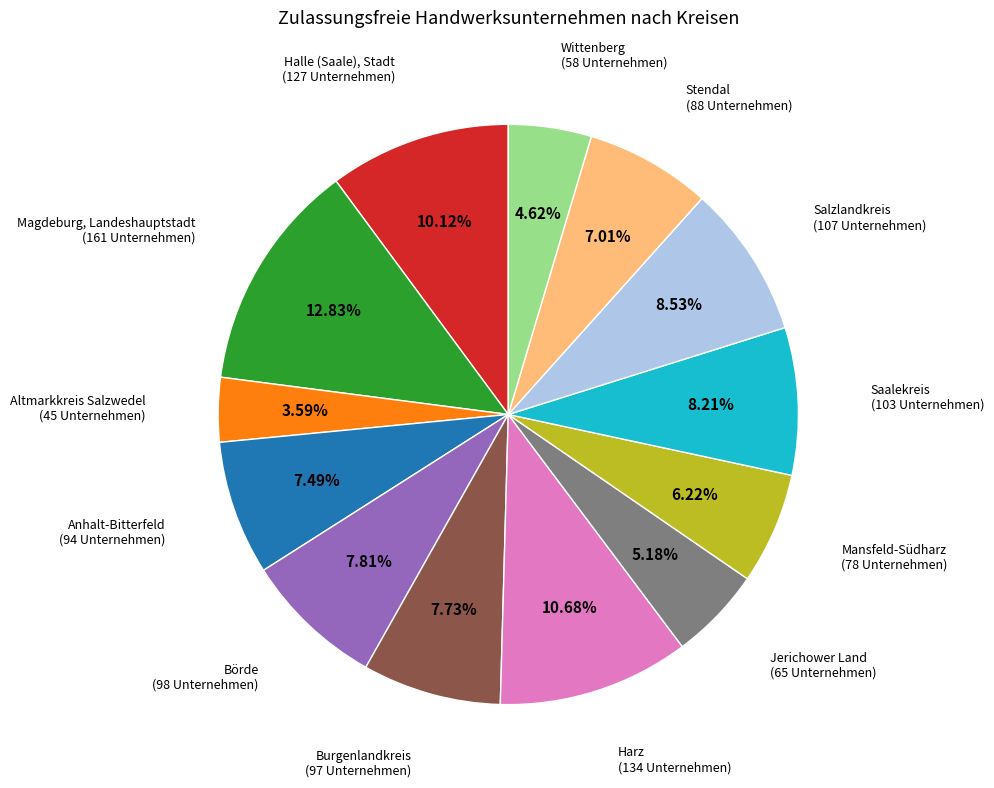

Is there any slice that represents more than half of the pie?

No